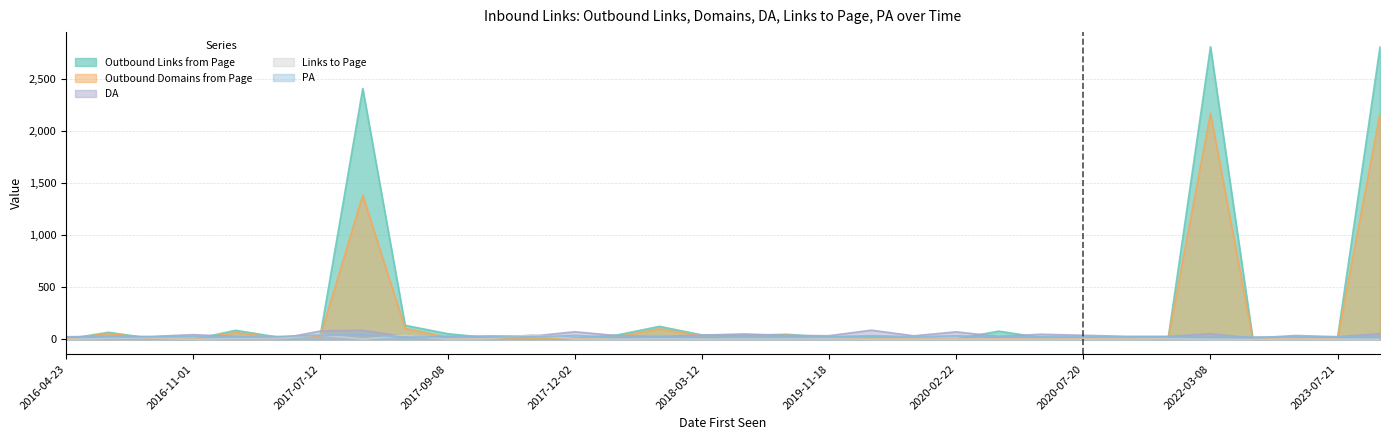

What is the label of the 20th point from the right?

2017-12-02